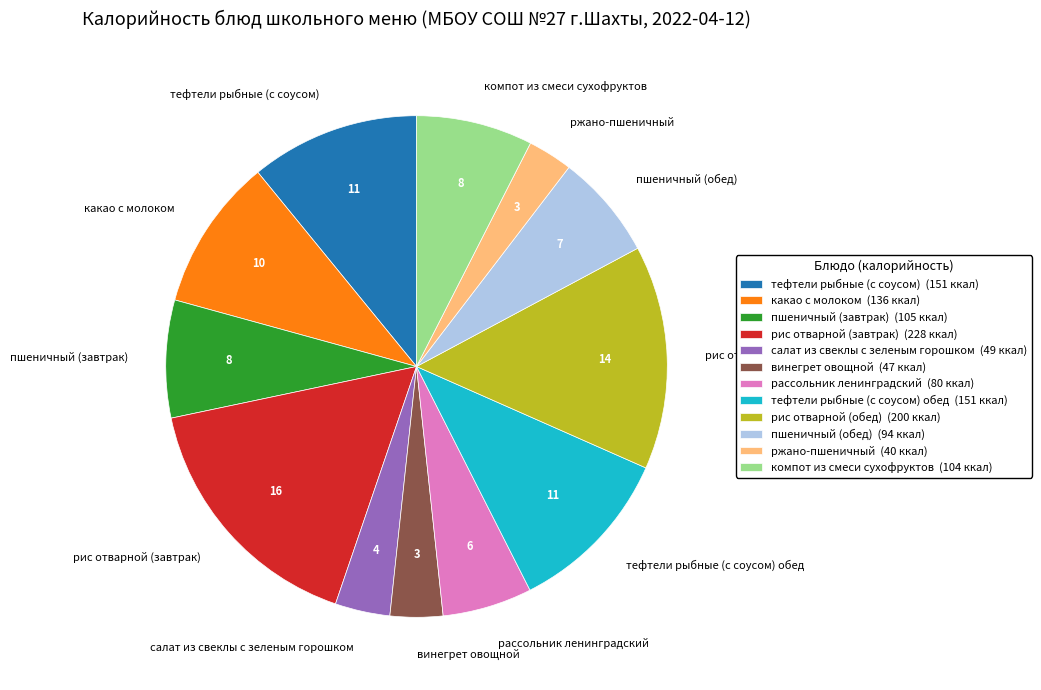

Combined, do салат из свеклы с зеленым горошком and компот из смеси сухофруктов account for over 50%?

No